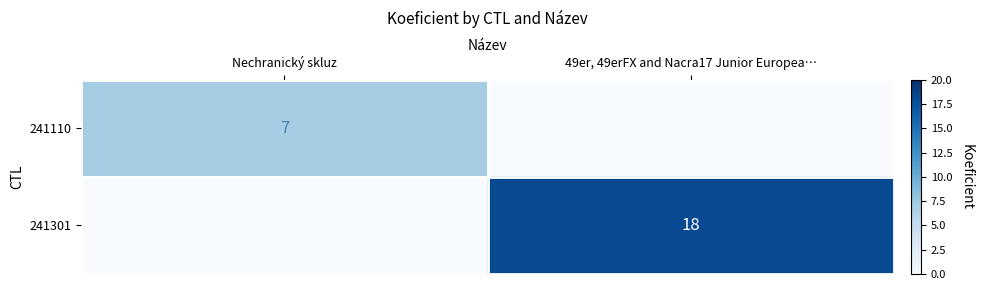

Is the value of 241110 at Nechranický skluz greater than the value of 241301 at Nechranický skluz?

Yes